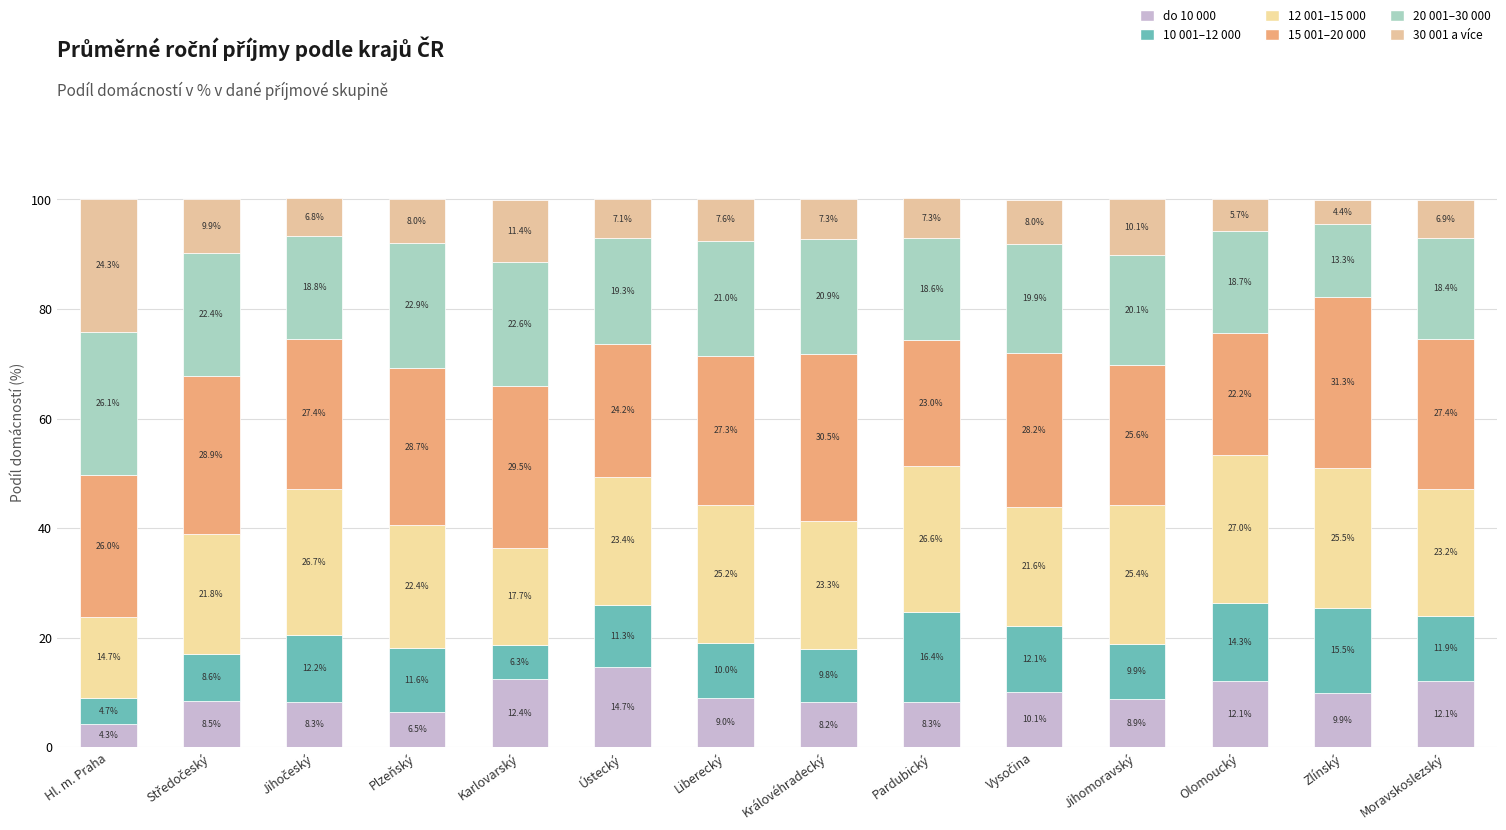

Count the number of categories in the chart.

14